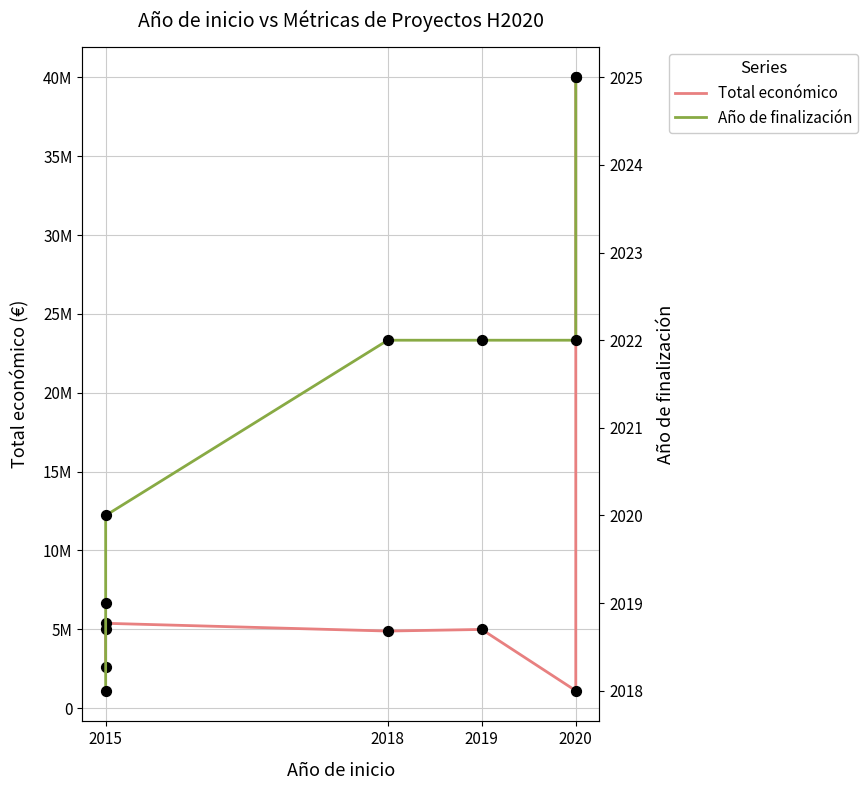

What is the total value across all series at 2015?

2600778